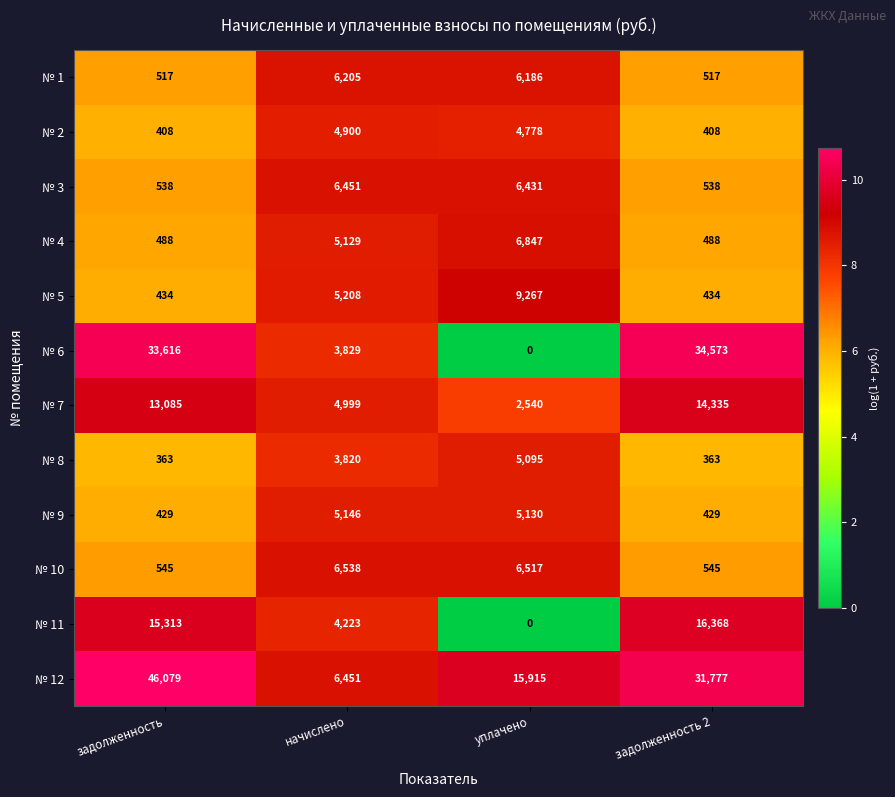

What is the difference between the maximum and second lowest values in the № 9 series?

4717